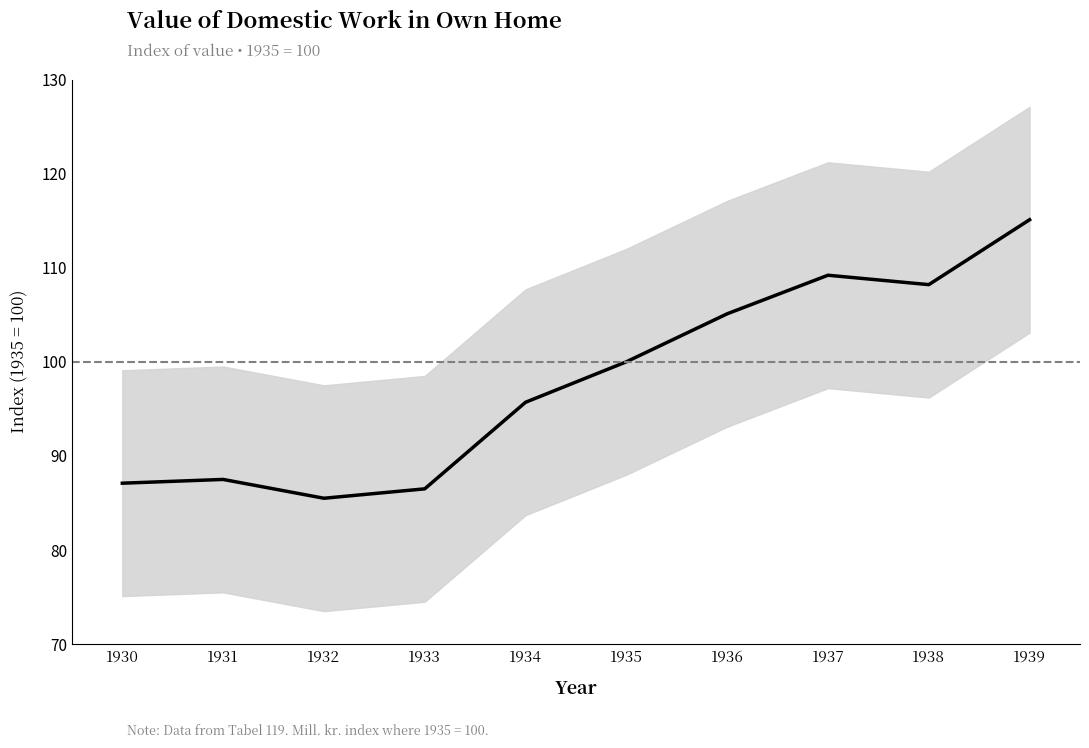

What is the greatest value displayed?

115.1